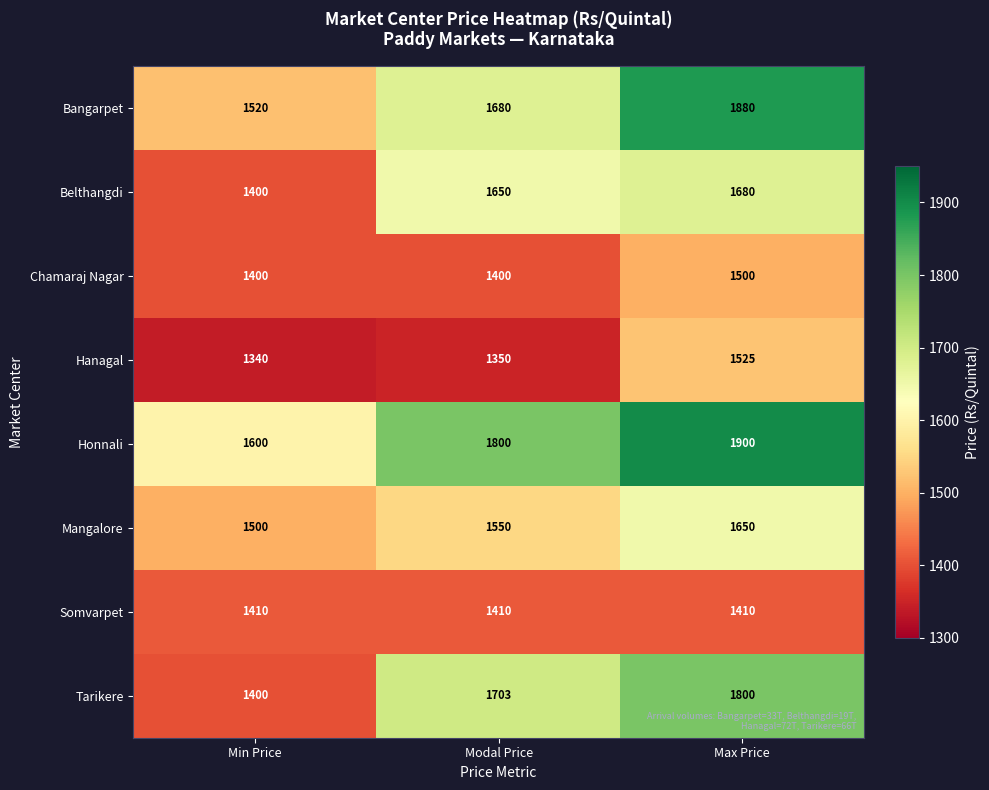

What is the spread (max minus min) of values at Modal Price?

450